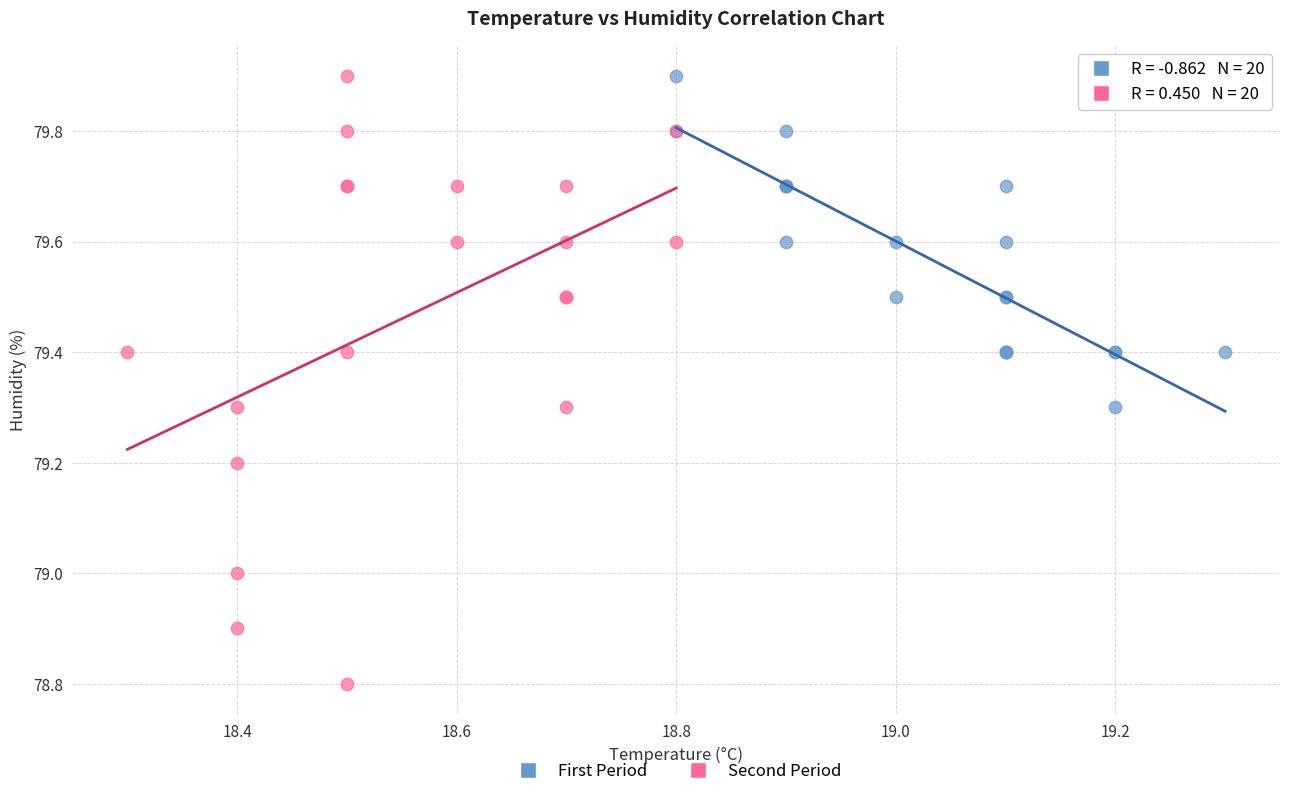

Which series reaches the minimum Y coordinate?

Second Period